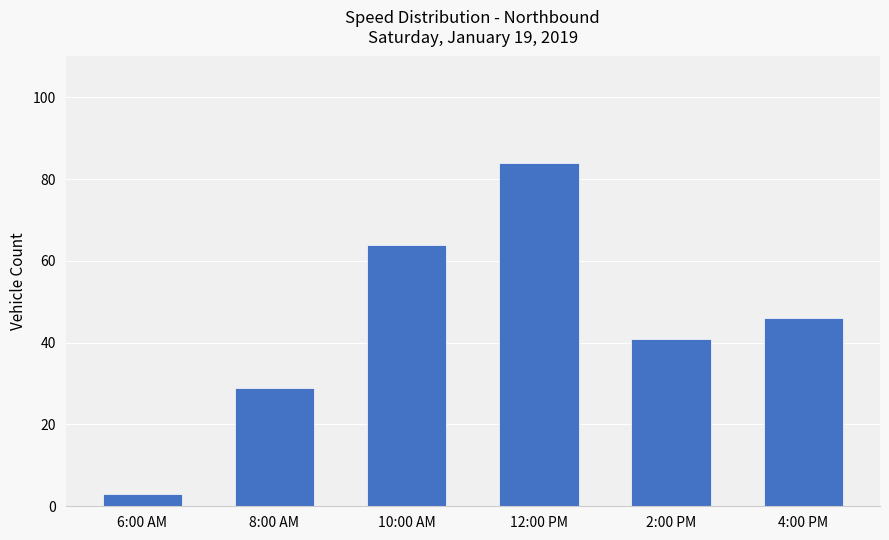

True or false: the data shows 29 at 8:00 AM.

True